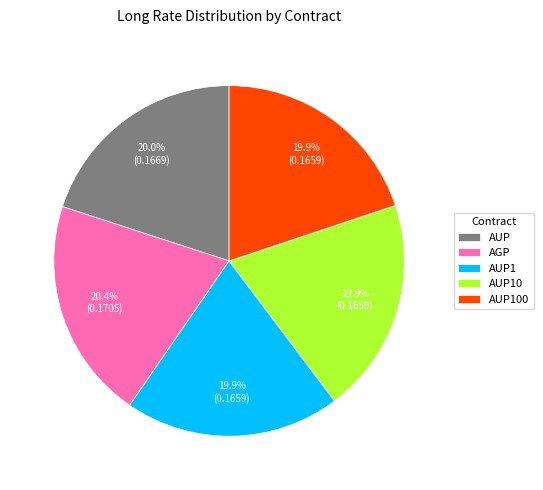

To the nearest percent, what is the average slice percentage?

20%